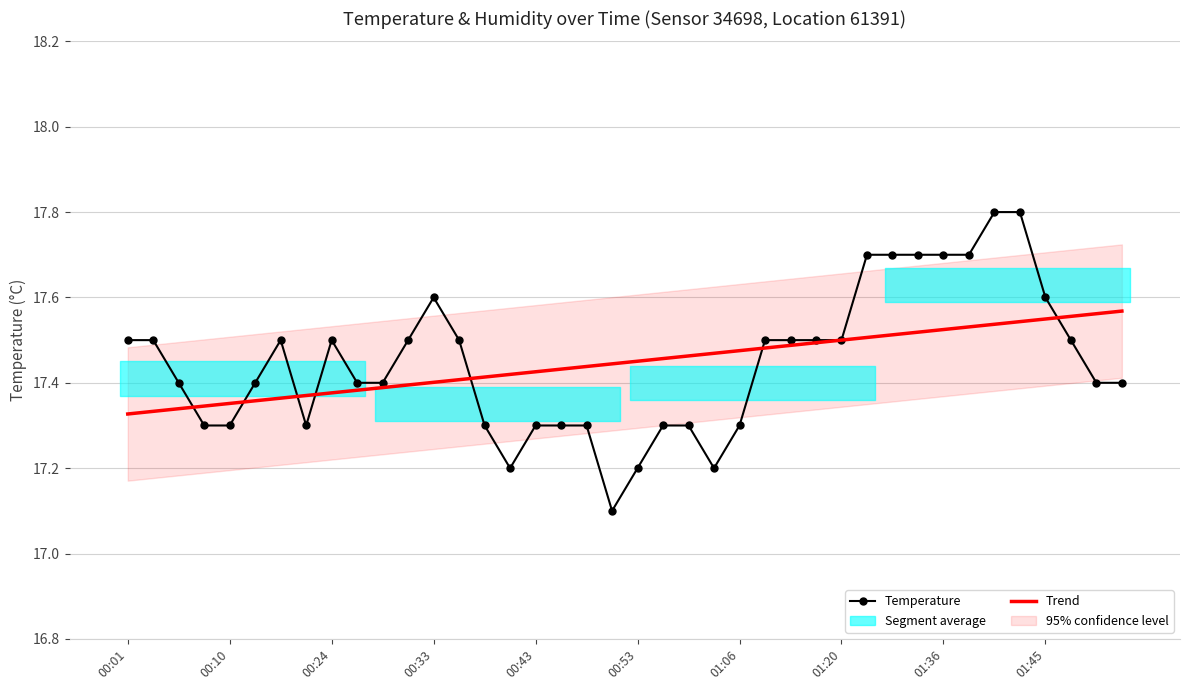

Which series has the largest total across all categories?

Temperature